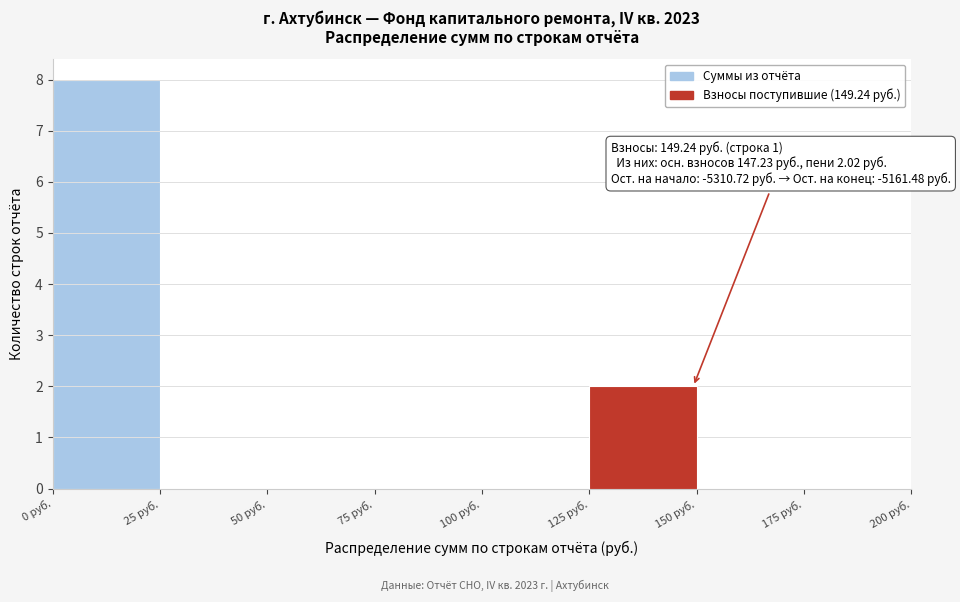

Over which range of the x-axis is the bar tallest?

0 to 25